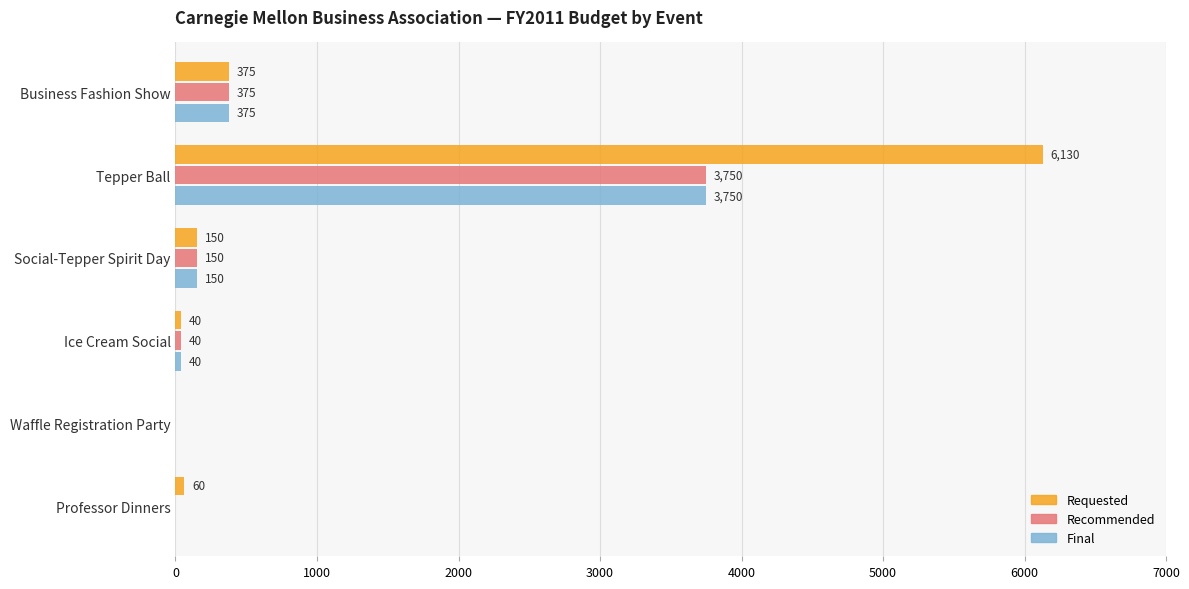

The value of Requested at Tepper Ball is 2270. True or false?

False